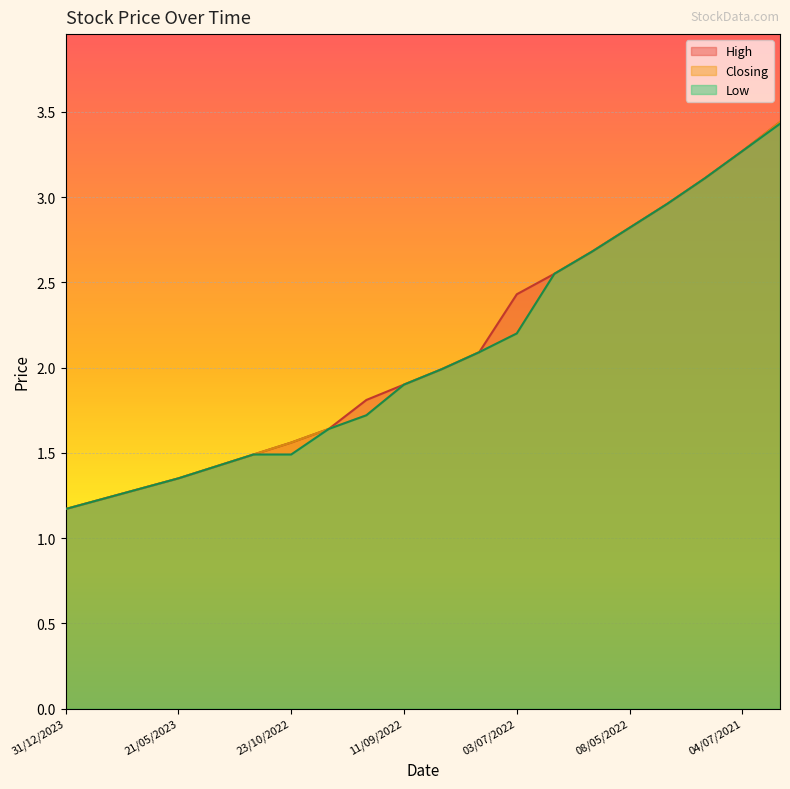

Count the number of data series in this chart.

3